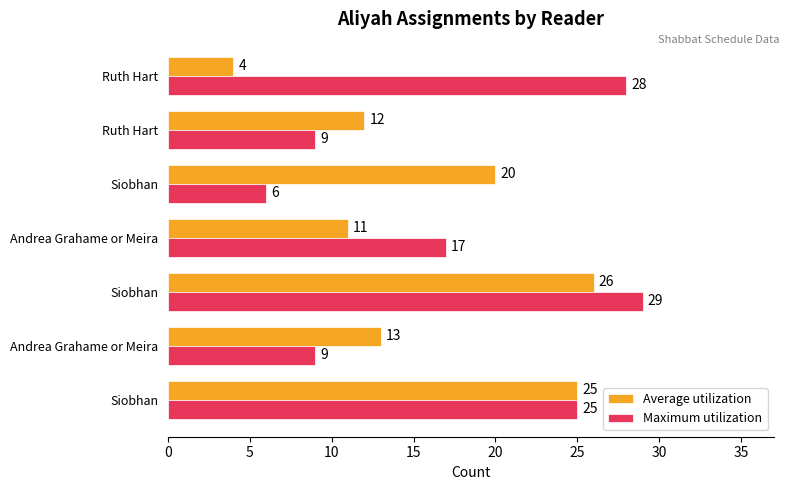

List the series in order of their overall mean, highest first.

Maximum utilization, Average utilization